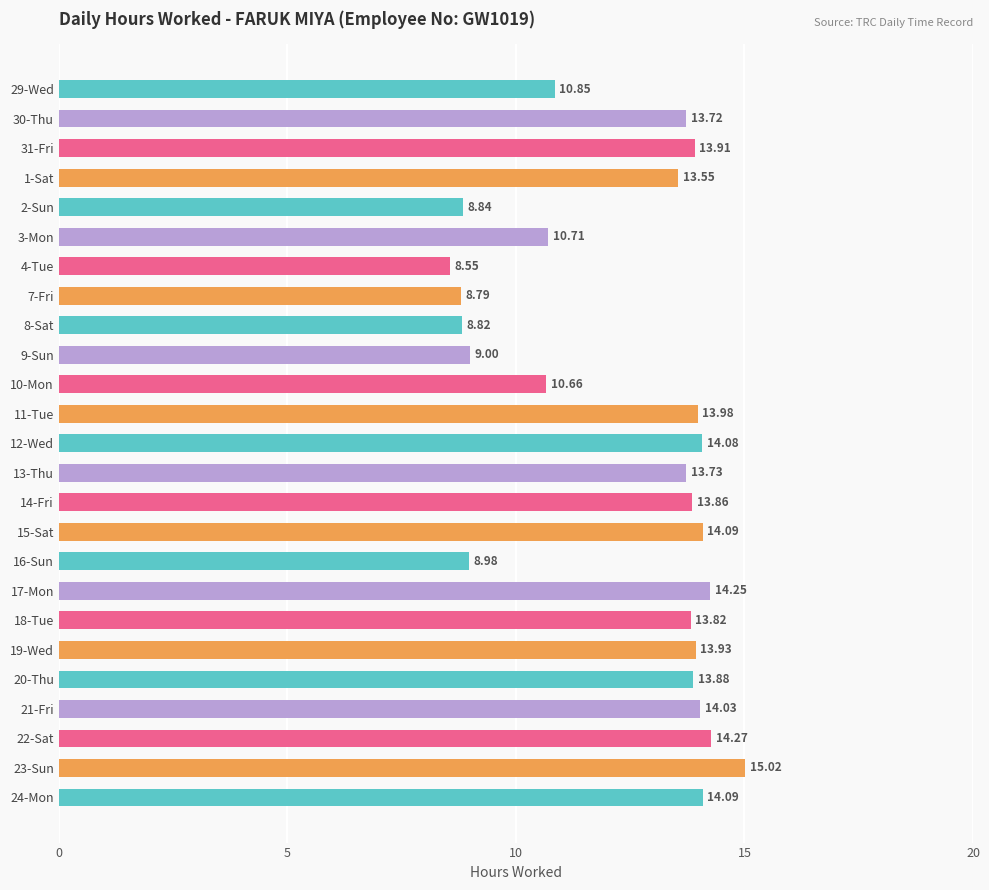

How many data points are above 13?

16